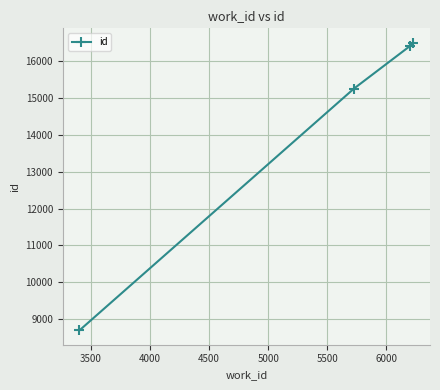

How many data points does each series have?

4